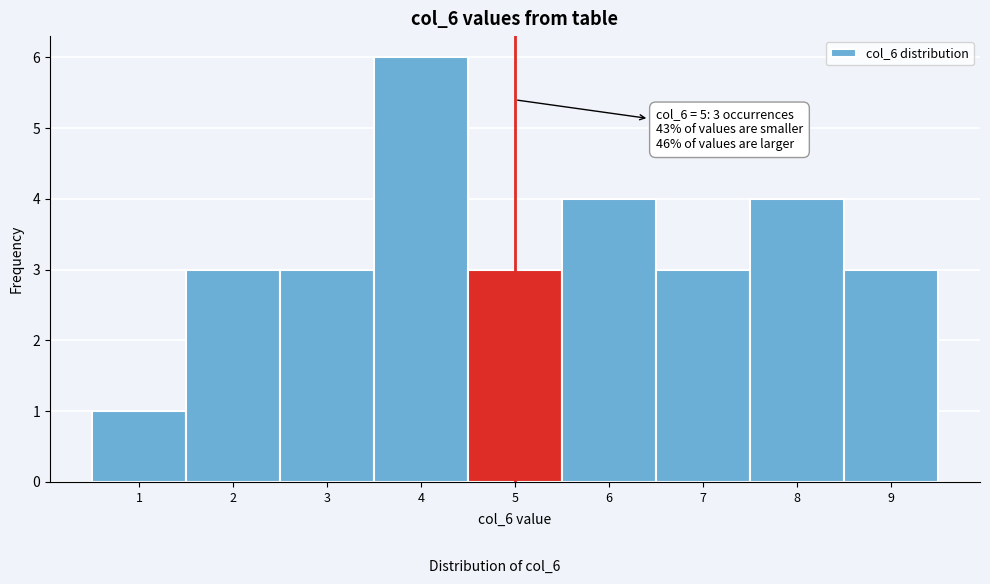

Which range on the x-axis has the tallest bar?

3.5 to 4.5